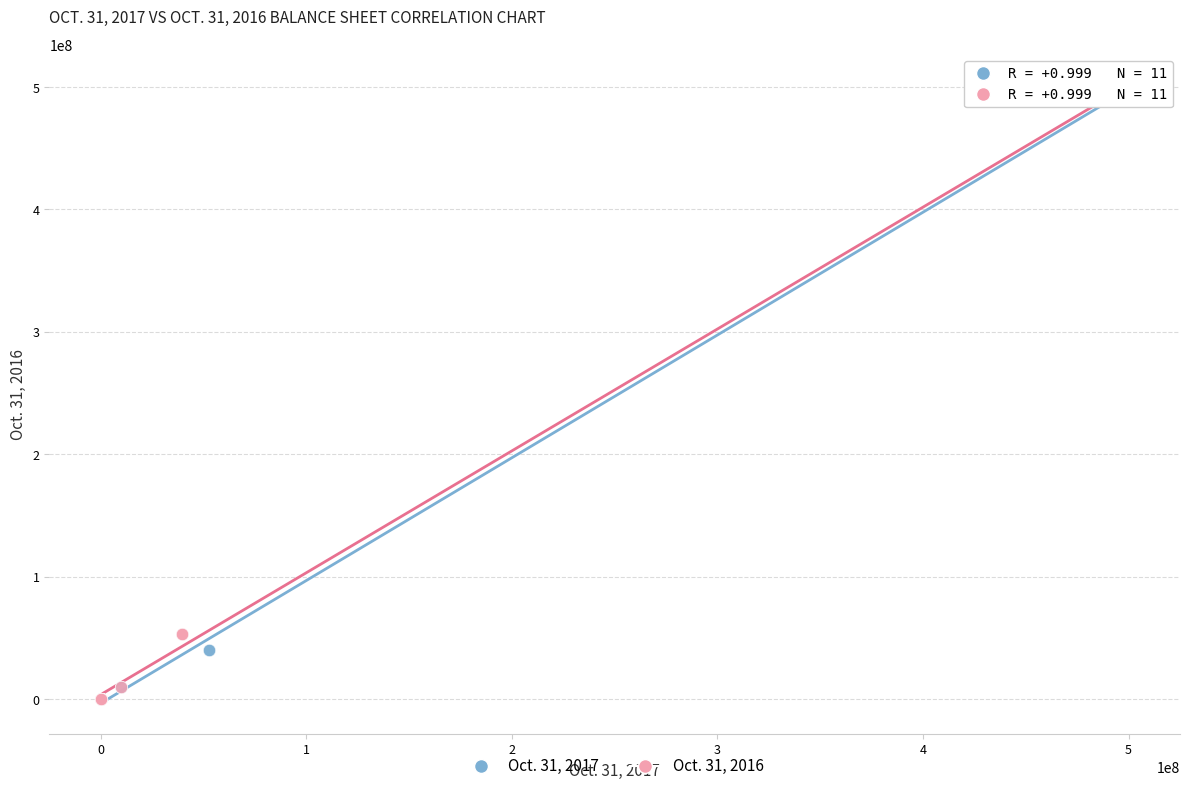

What are all the series names shown in the legend?

Oct. 31, 2017, Oct. 31, 2016